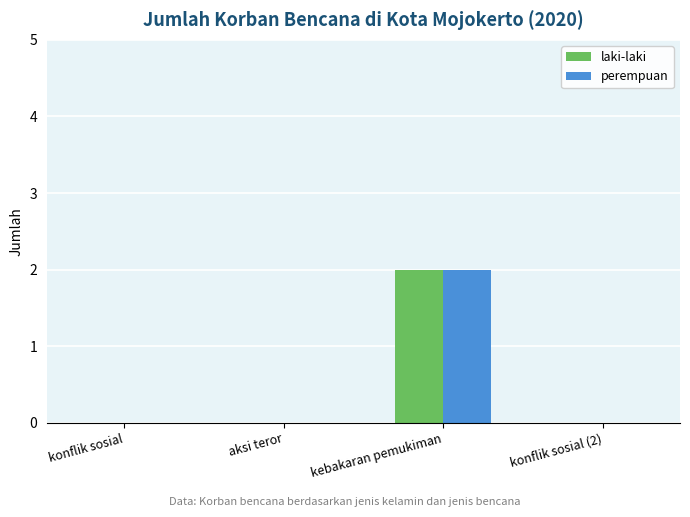

At which category is the sum across all series the highest?

kebakaran pemukiman